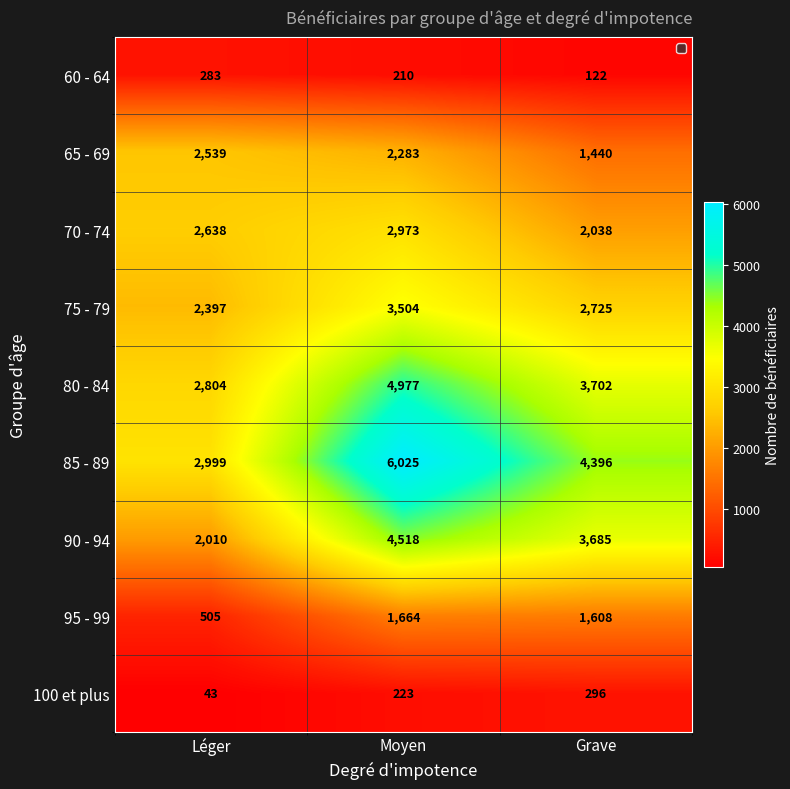

What is the difference between the 70 - 74 values at Moyen and Léger?

335